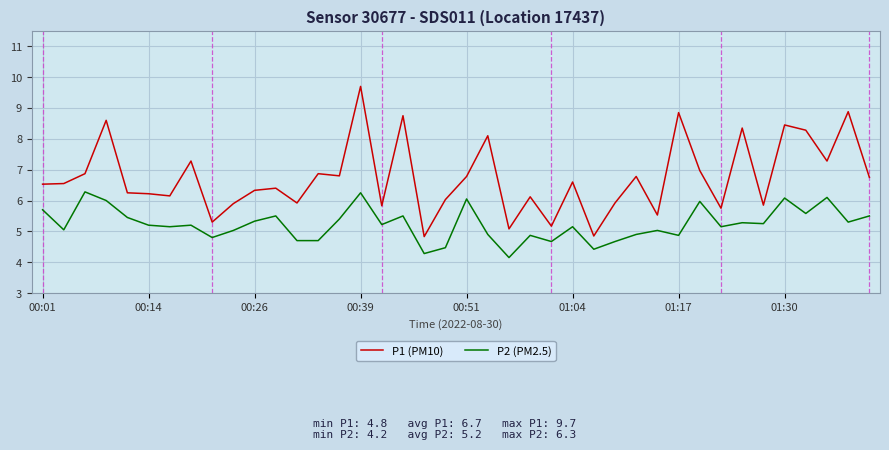

What is the greatest value displayed?

9.7